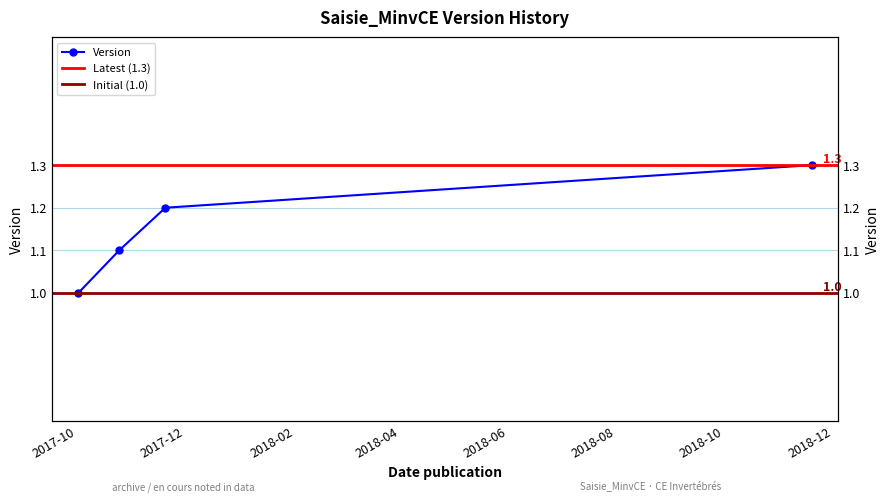

At which label is the value closest to 1?

2017-10-02